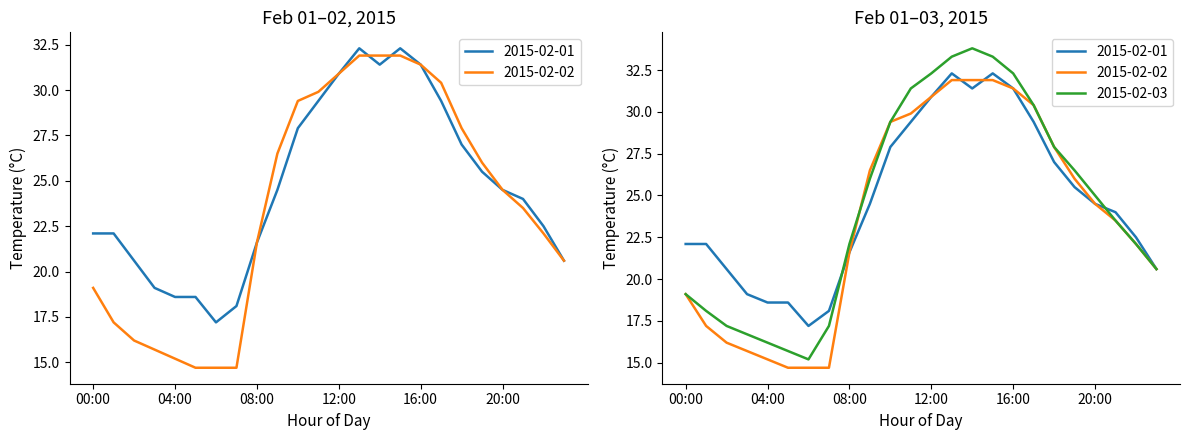

Rank the categories by 2015-02-01 value from lowest to highest.

06:00, 07:00, 04:00, 05:00, 03:00, 02:00, 23:00, 08:00, 00:00, 01:00, 22:00, 21:00, 09:00, 20:00, 19:00, 18:00, 10:00, 11:00, 17:00, 12:00, 14:00, 16:00, 13:00, 15:00